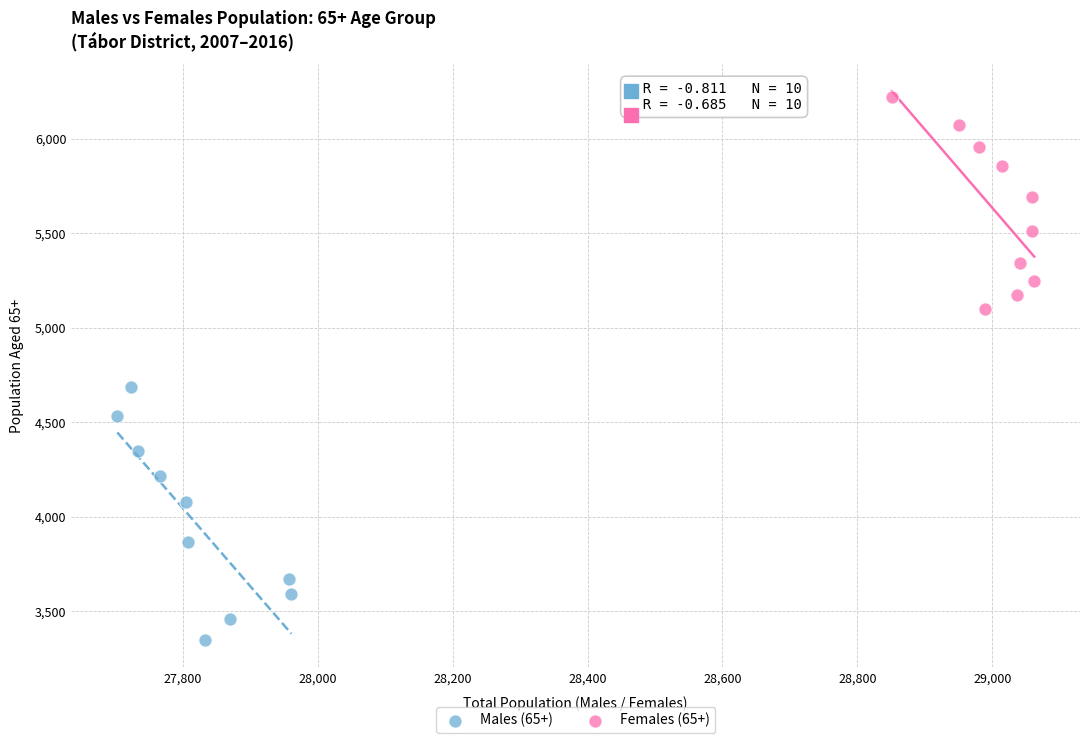

Which series contains the highest Y value?

Females (65+)